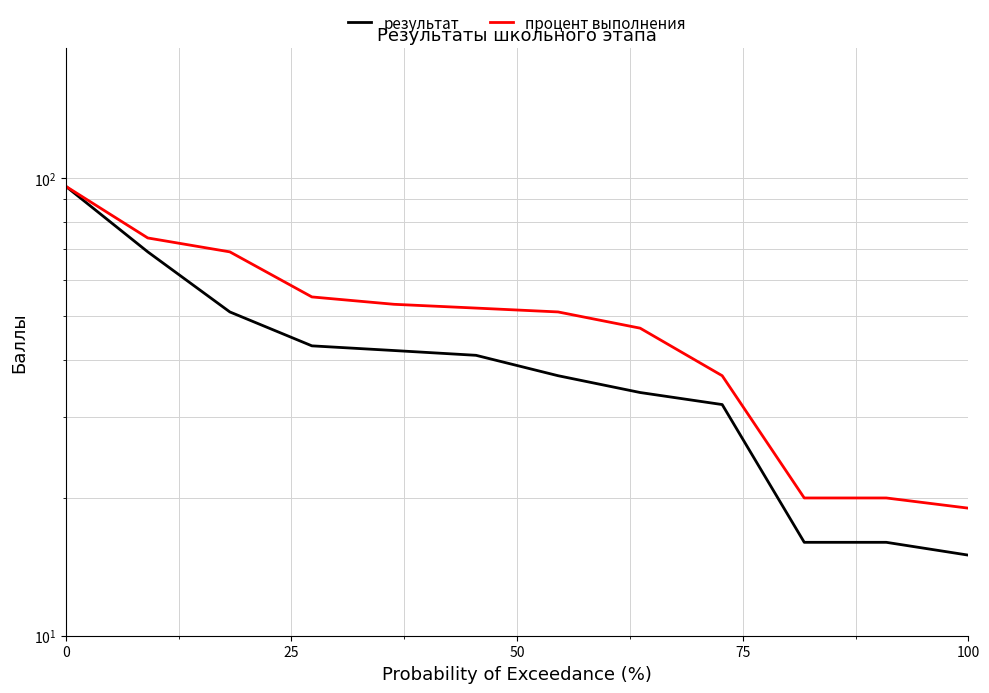

Is this an area chart (filled region under the line)?

No